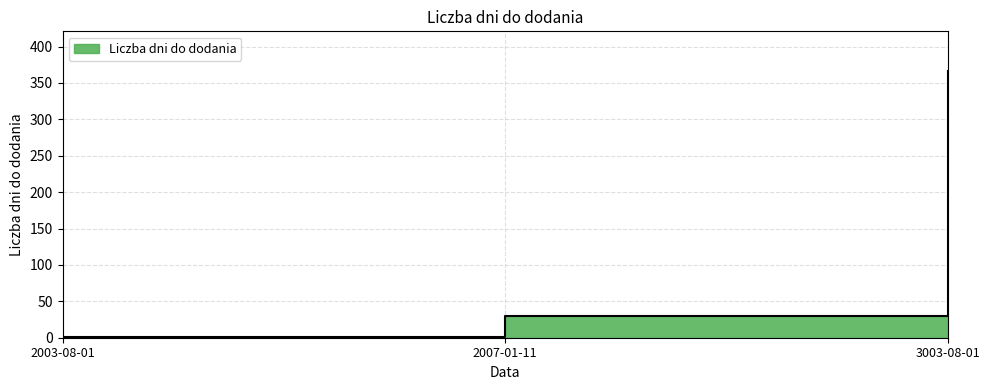

Reading left to right, transcribe all the data shown in this chart.

2003-08-01=1	2007-01-11=30	3003-08-01=366